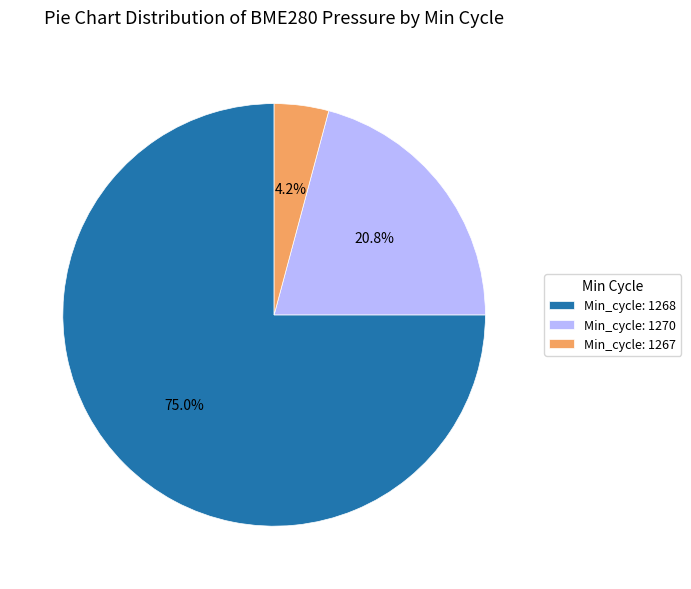

Between Min_cycle: 1268 and Min_cycle: 1267, which is larger?

Min_cycle: 1268